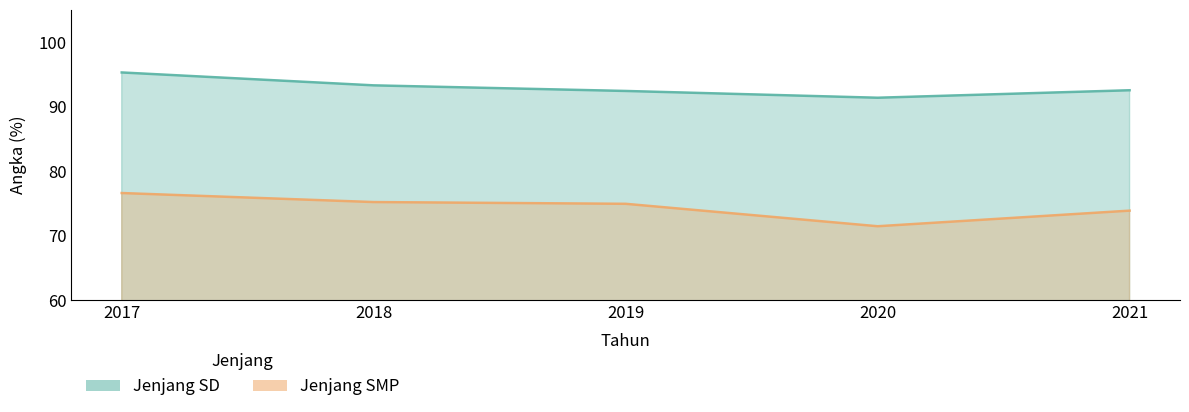

Reading right to left, extract all data points from this chart.

Jenjang SD: 2021=92.5	2020=91.4	2019=92.4	2018=93.3	2017=95.3
Jenjang SMP: 2021=73.9	2020=71.5	2019=74.9	2018=75.2	2017=76.6